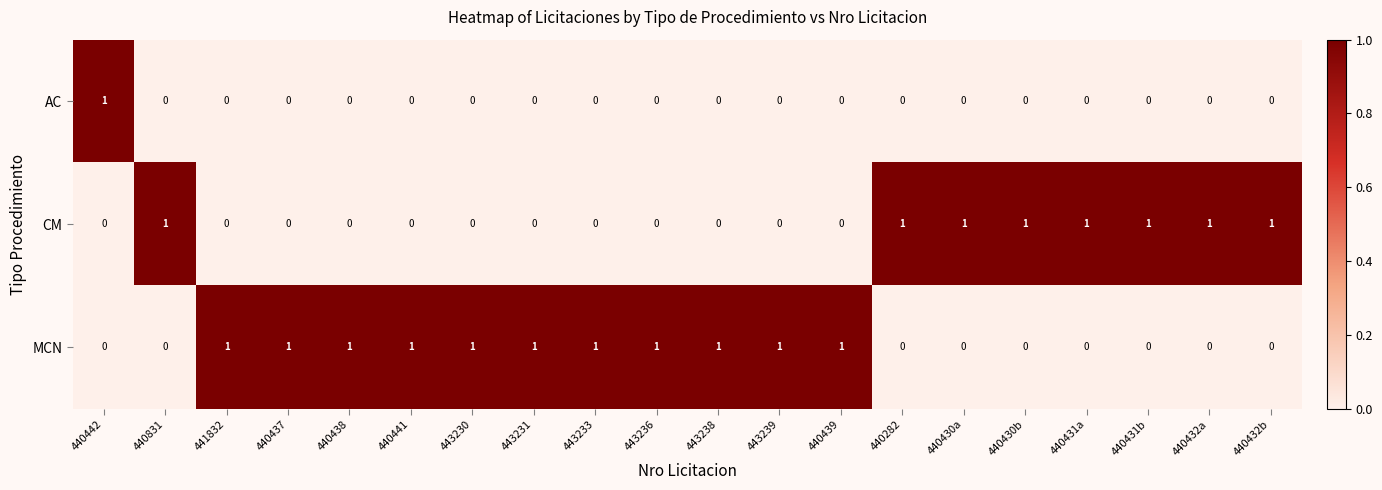

True or false: CM has a value of 1 at 440432a.

True